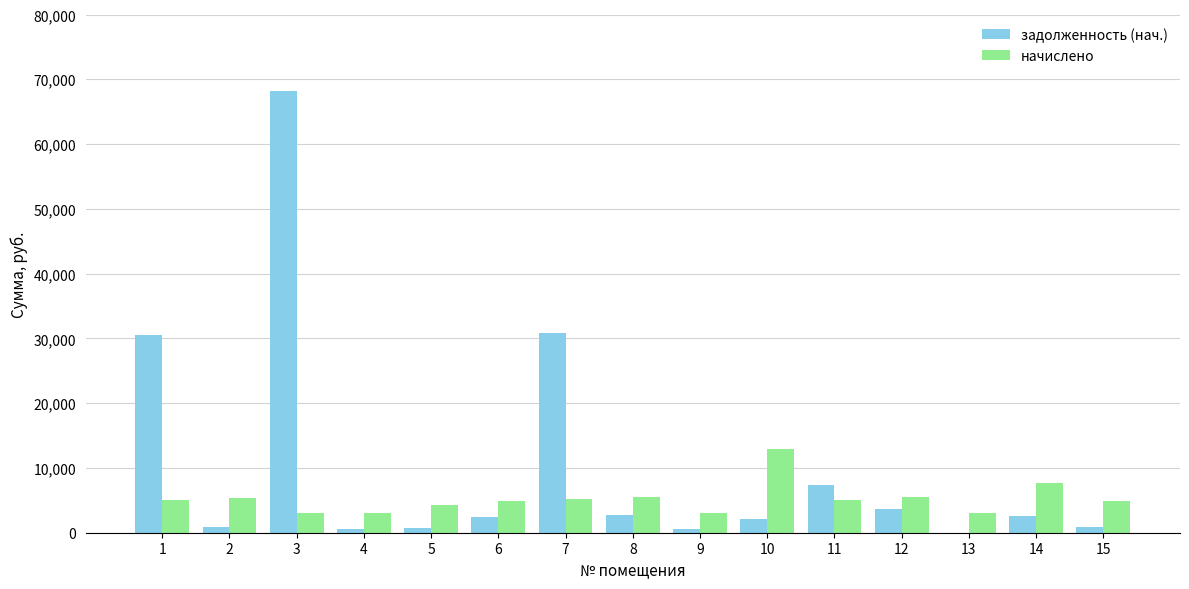

How many groups of bars are there?

15